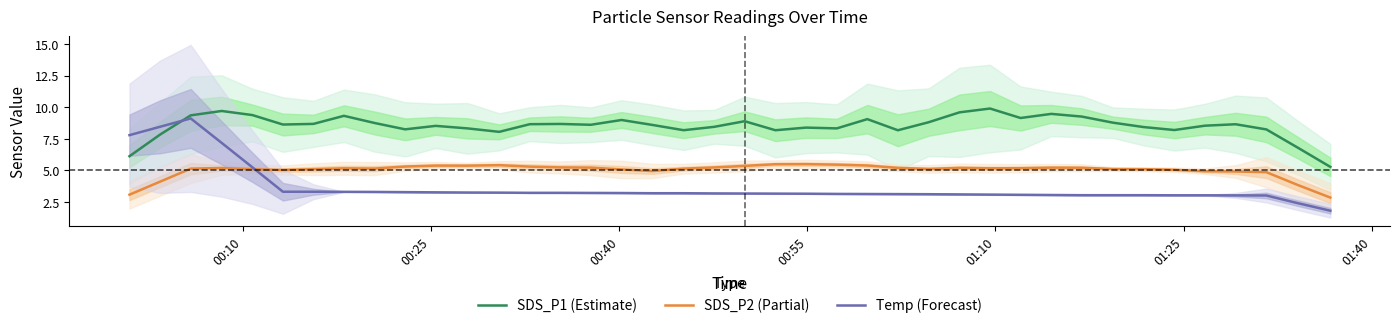

What is the maximum value for SDS_P2 (Partial)?

5.5